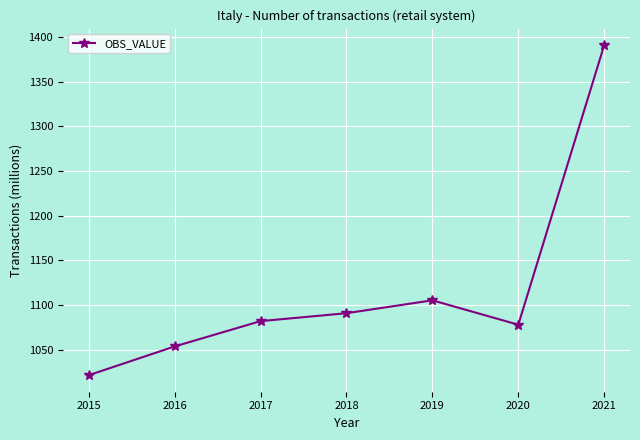

The chart shows a value of 1077.8 at 2020. True or false?

True